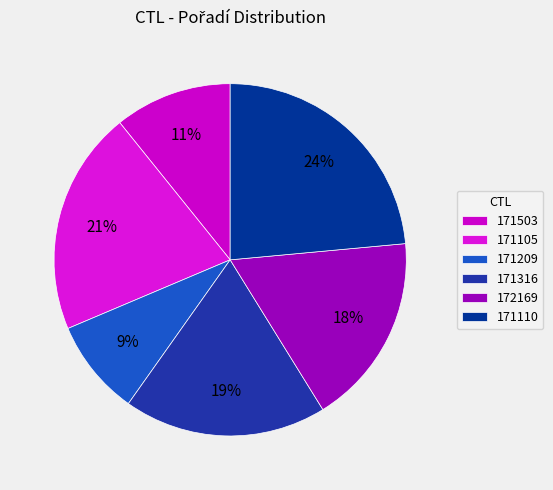

Does 171105 account for over 50% of the chart?

No